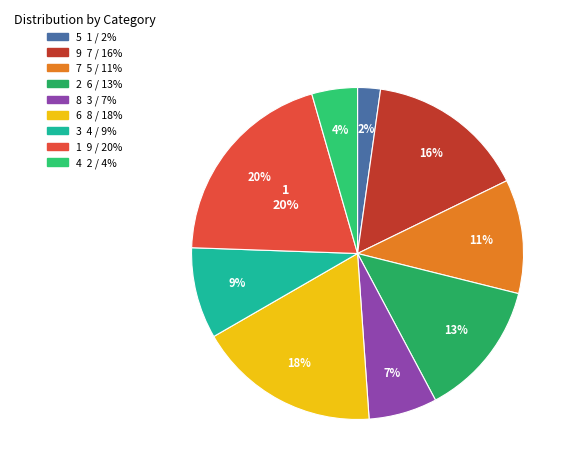

Between 1 and 6, which is larger?

1